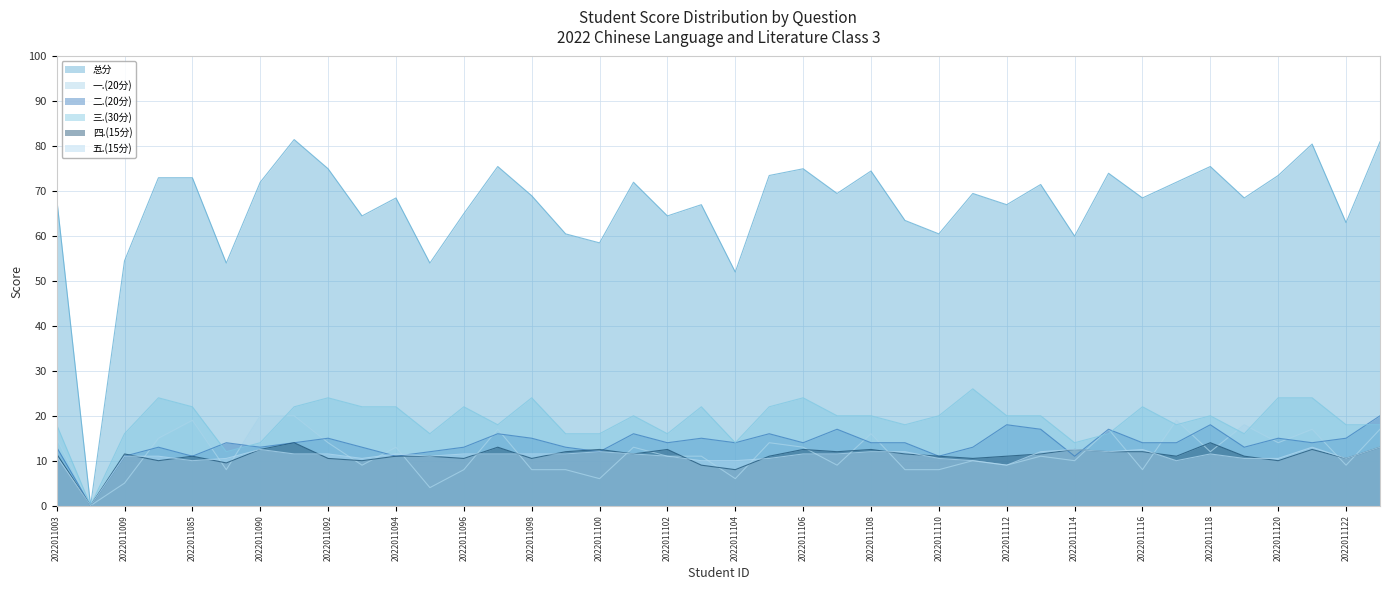

Count the number of categories in the chart.

40